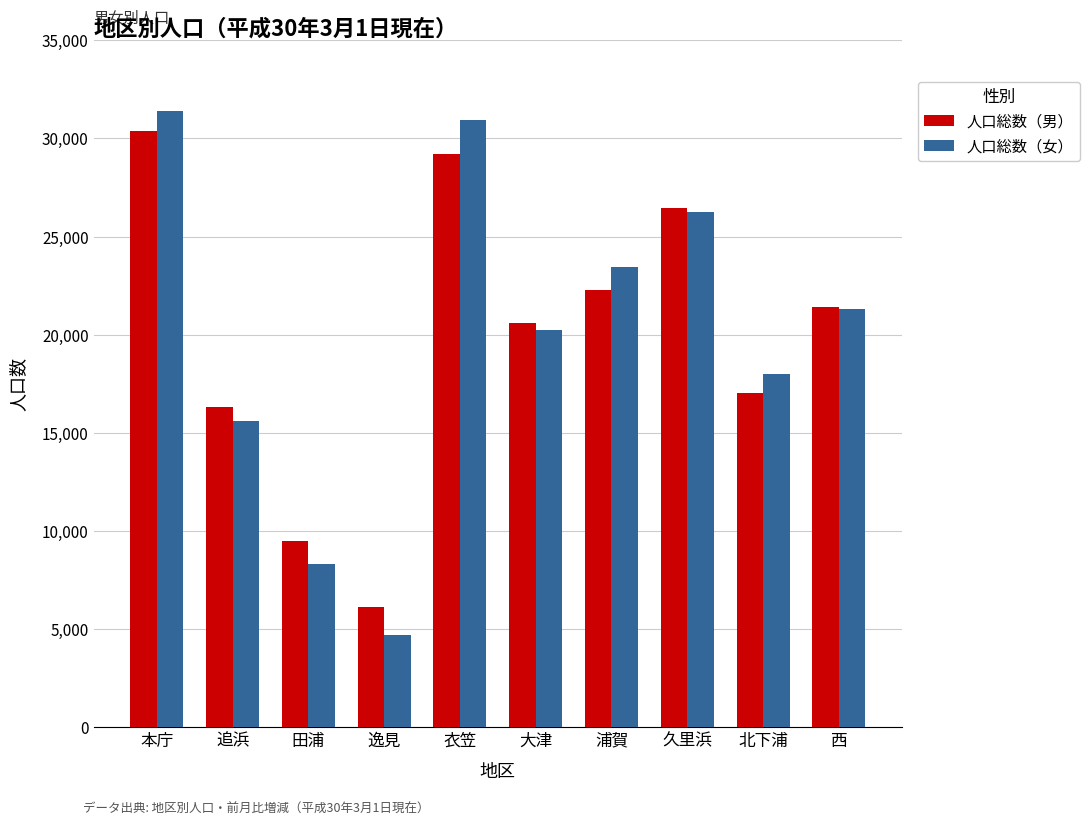

Which category has the lowest value in the 人口総数（男） series?

逸見